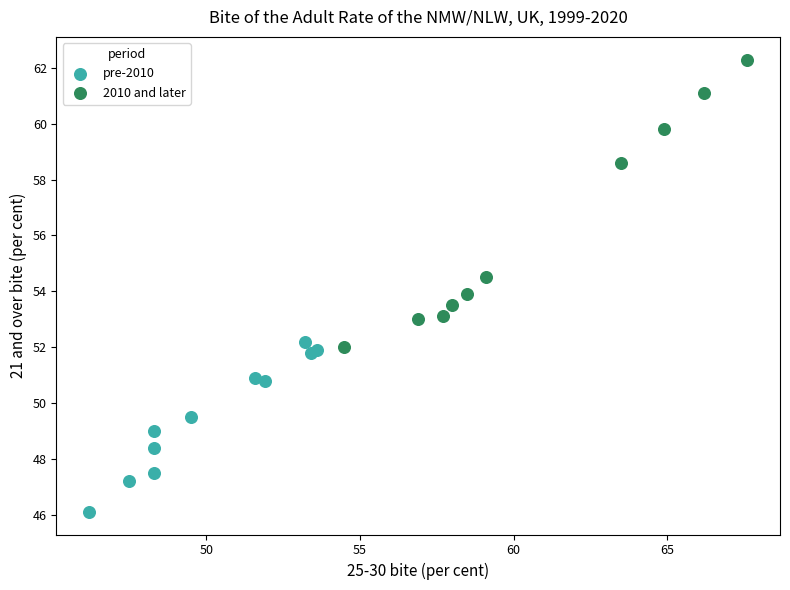

What are all the series names shown in the legend?

pre-2010, 2010 and later